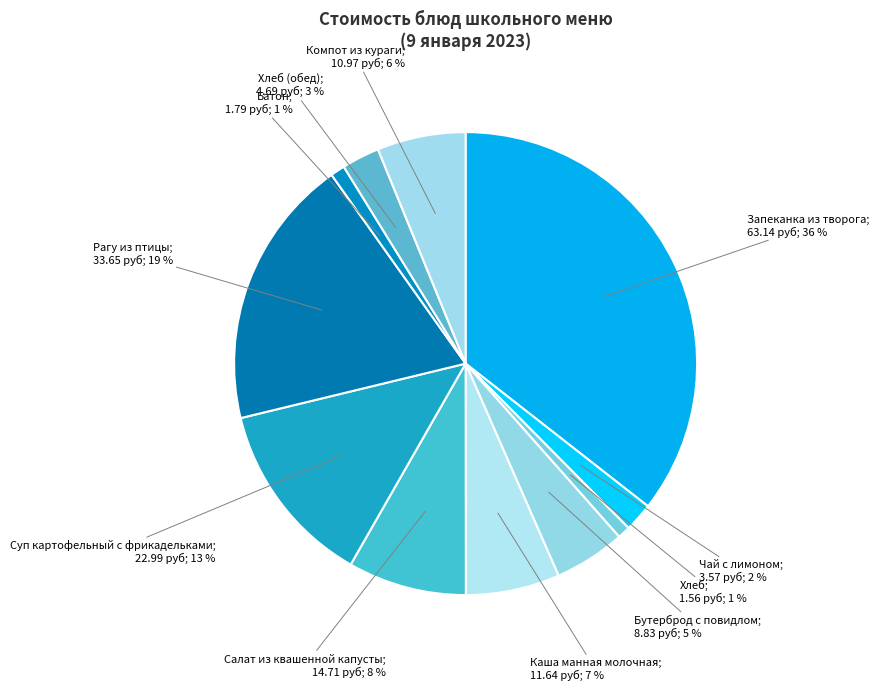

How many slices are in this pie chart?

11